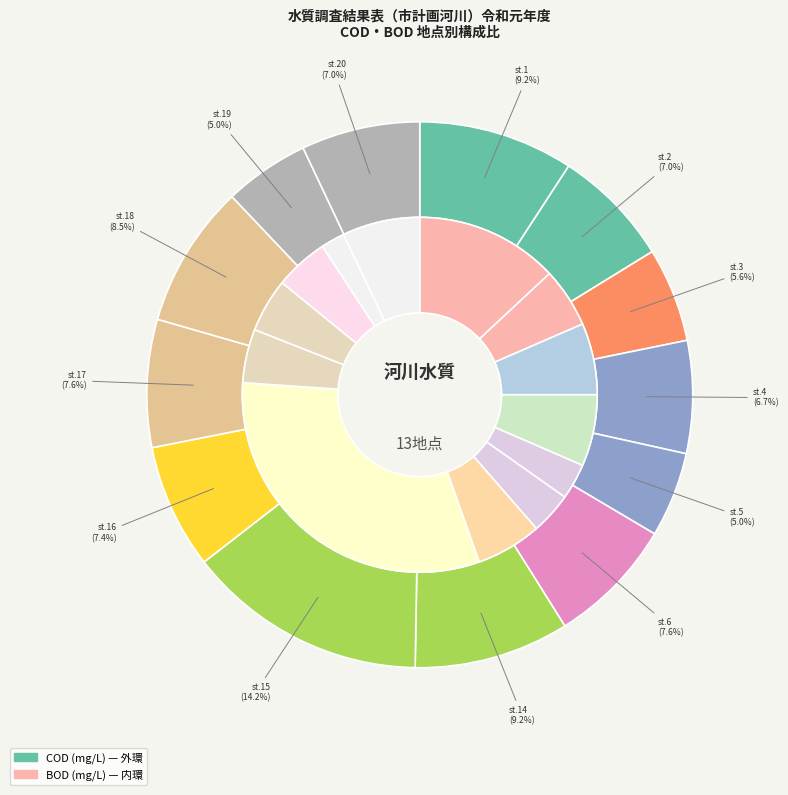

How many segments does this pie chart have?

13